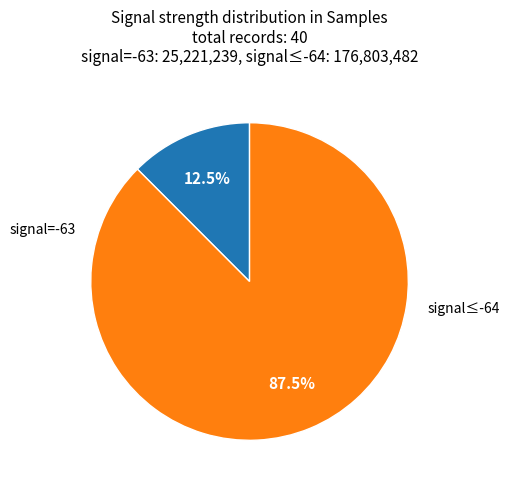

Is there any slice that represents more than half of the pie?

Yes